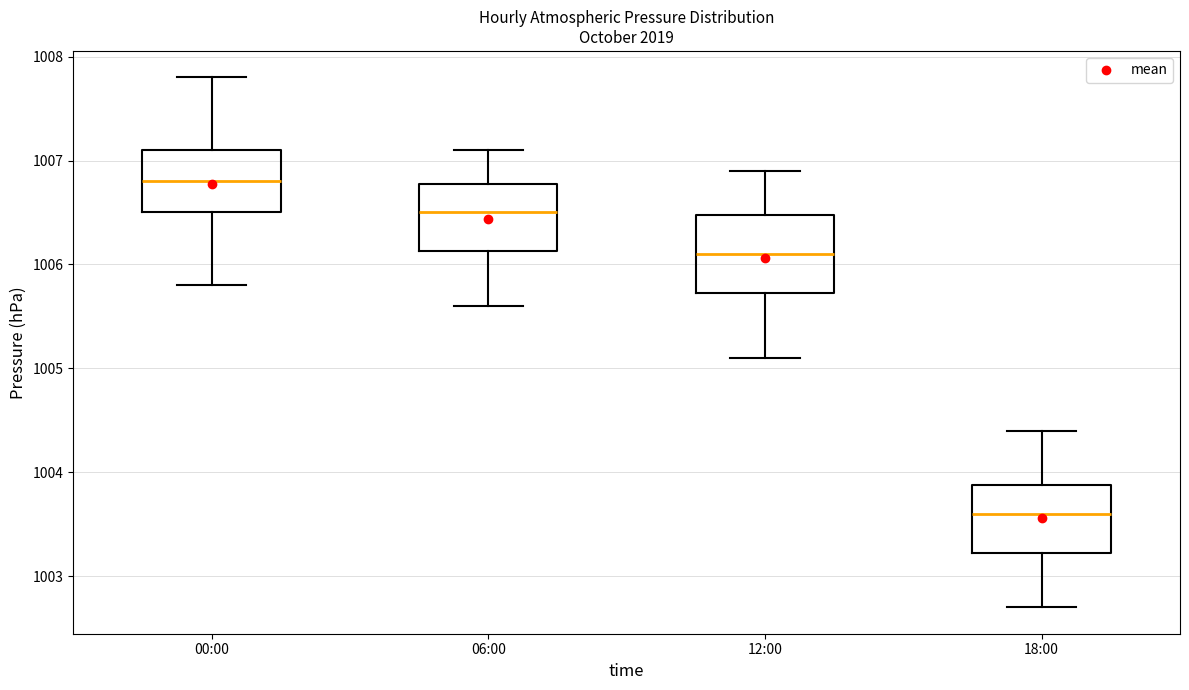

Reading left to right, transcribe this box plot: for each box, give where its median line is, the range the box spans, and where its two whiskers end, as read against the y-axis. The values are not printed on the chart, so give them approximately, as read against the axis.

00:00: median 1006.8, box 1006.5 to 1007.1, whiskers 1005.8 to 1007.8
06:00: median 1006.5, box 1006.1 to 1006.8, whiskers 1005.6 to 1007.1
12:00: median 1006.1, box 1005.7 to 1006.5, whiskers 1005.1 to 1006.9
18:00: median 1003.6, box 1003.2 to 1003.9, whiskers 1002.7 to 1004.4